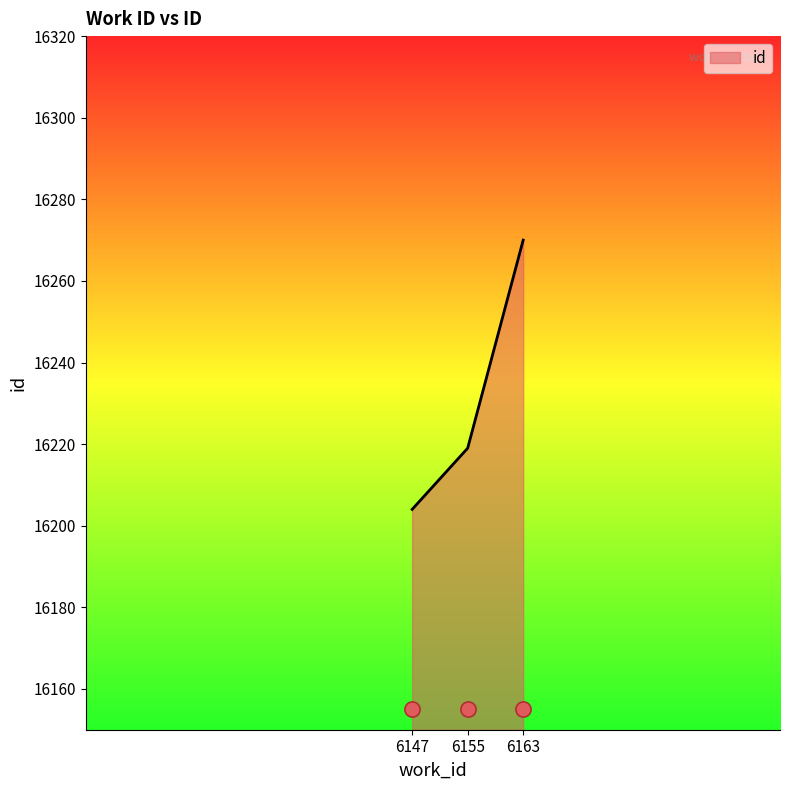

Approximately how many times larger is the value at 6147 compared to 6155?

1.0